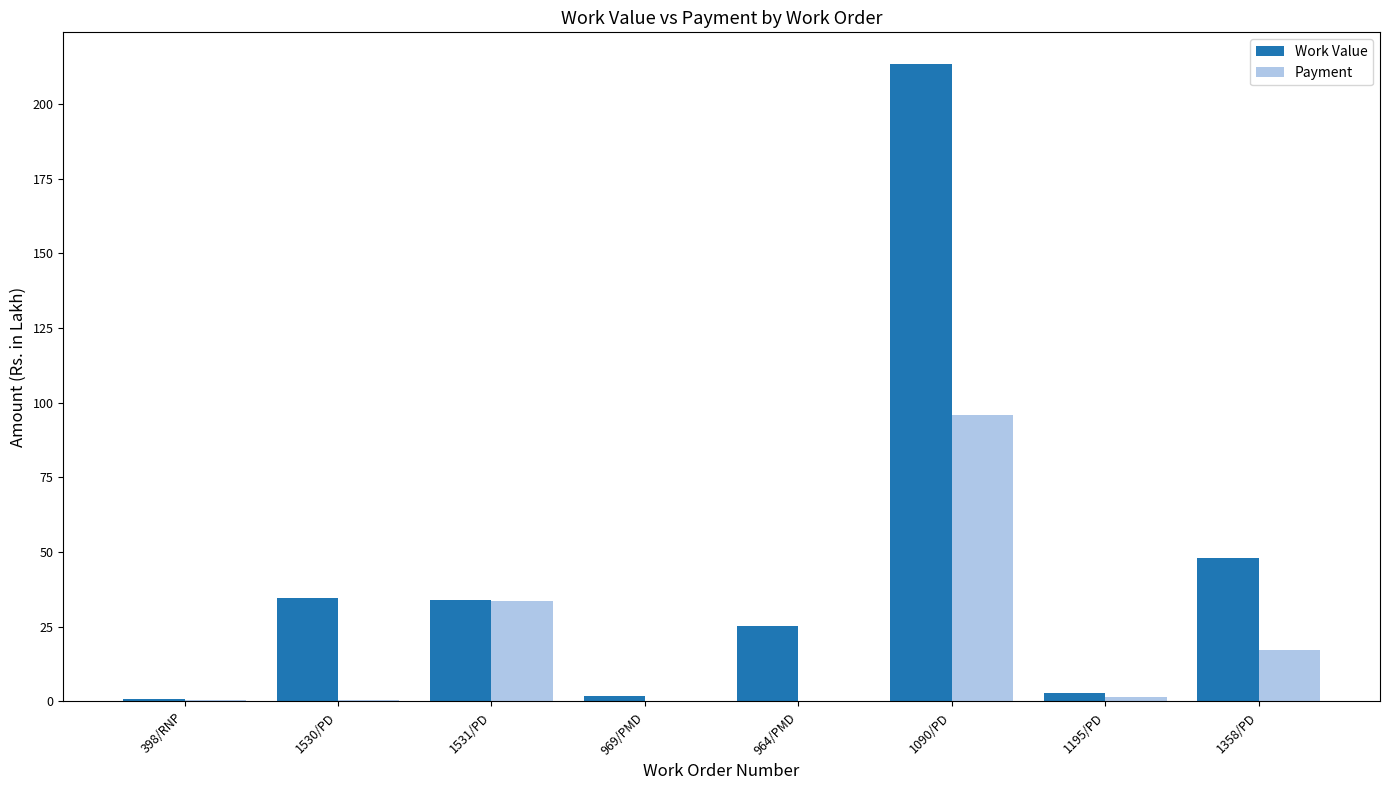

Which series has the largest total across all categories?

Work Value